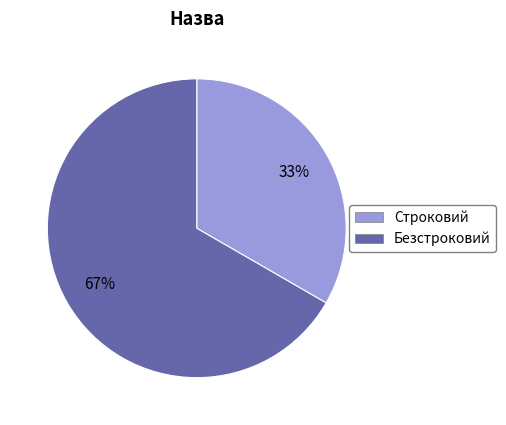

To the nearest percent, what is the average slice percentage?

50%